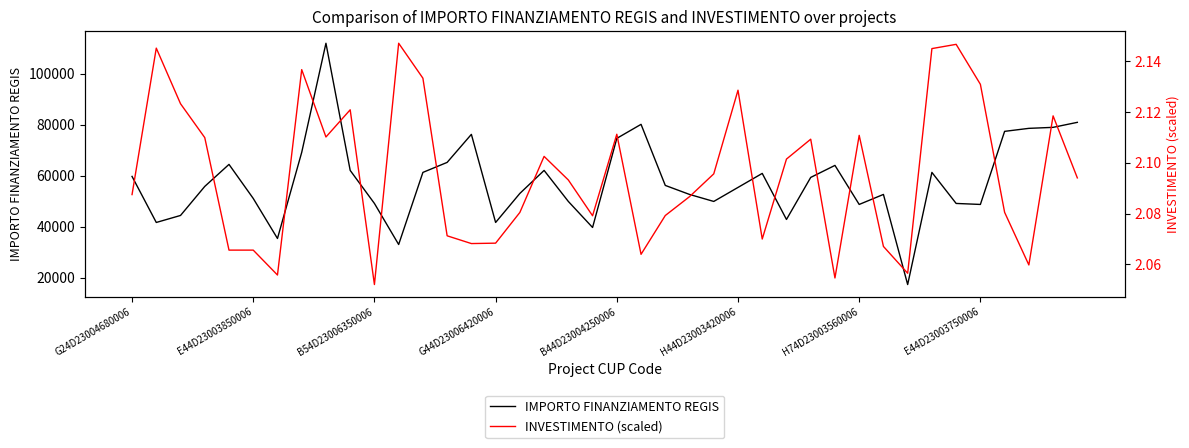

The value of IMPORTO FINANZIAMENTO REGIS at B44D23004250006 is 133889.4. True or false?

False